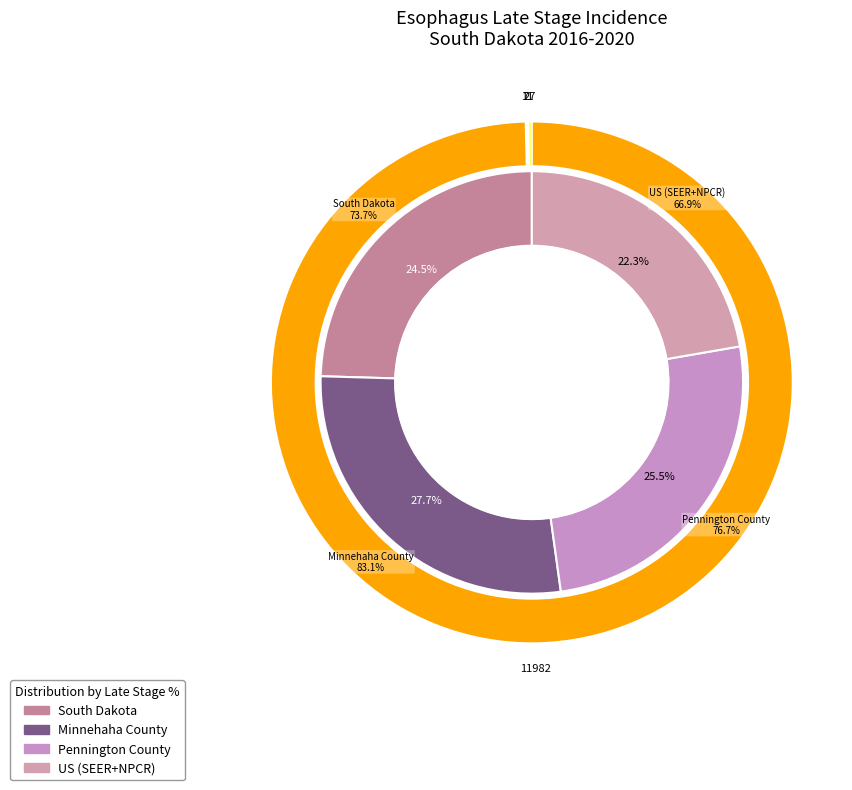

What percentage is NOT represented by South Dakota?

75.5%